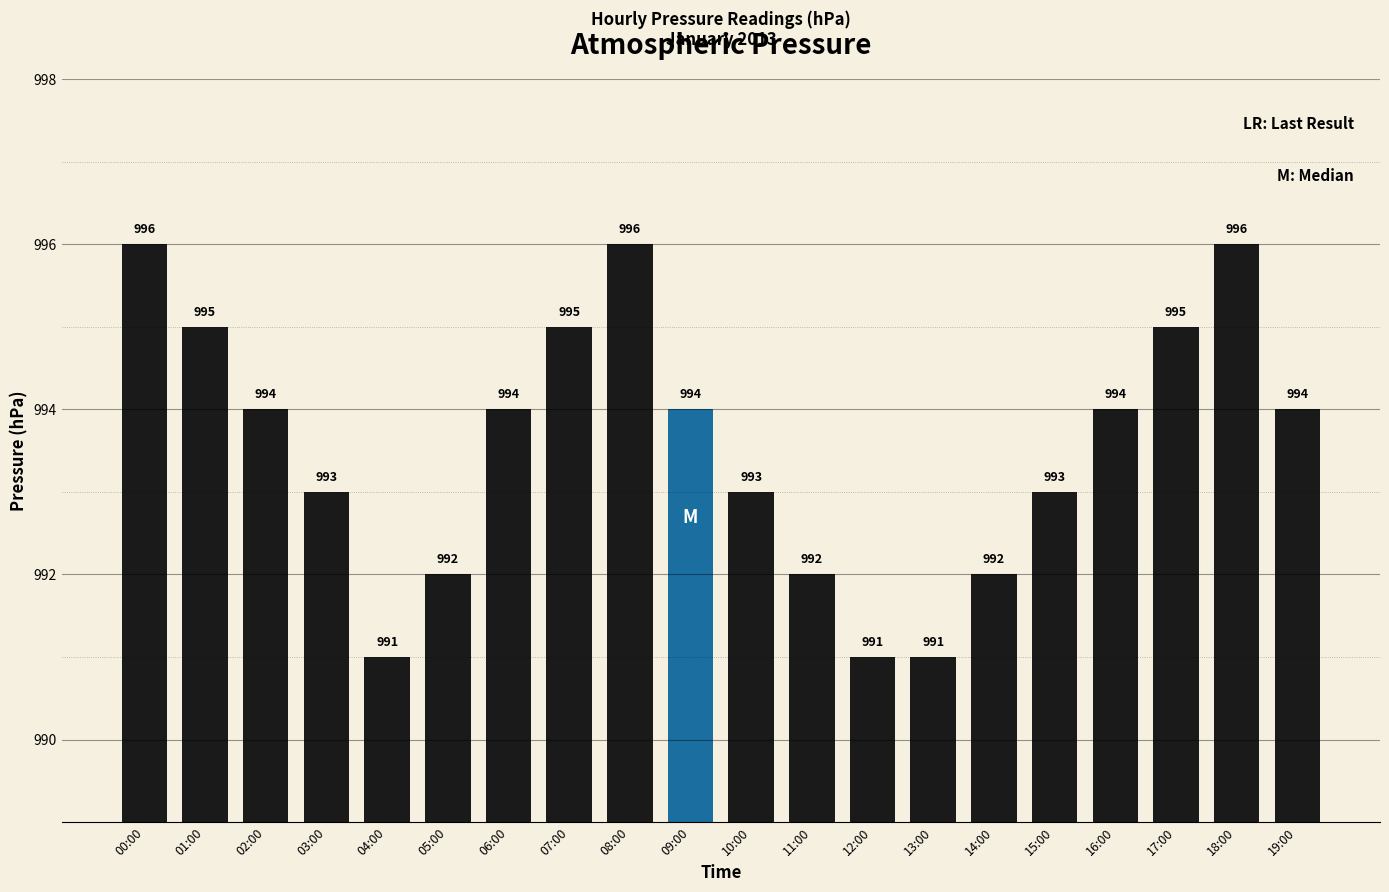

What is the value of the 14th bar from the left?

991